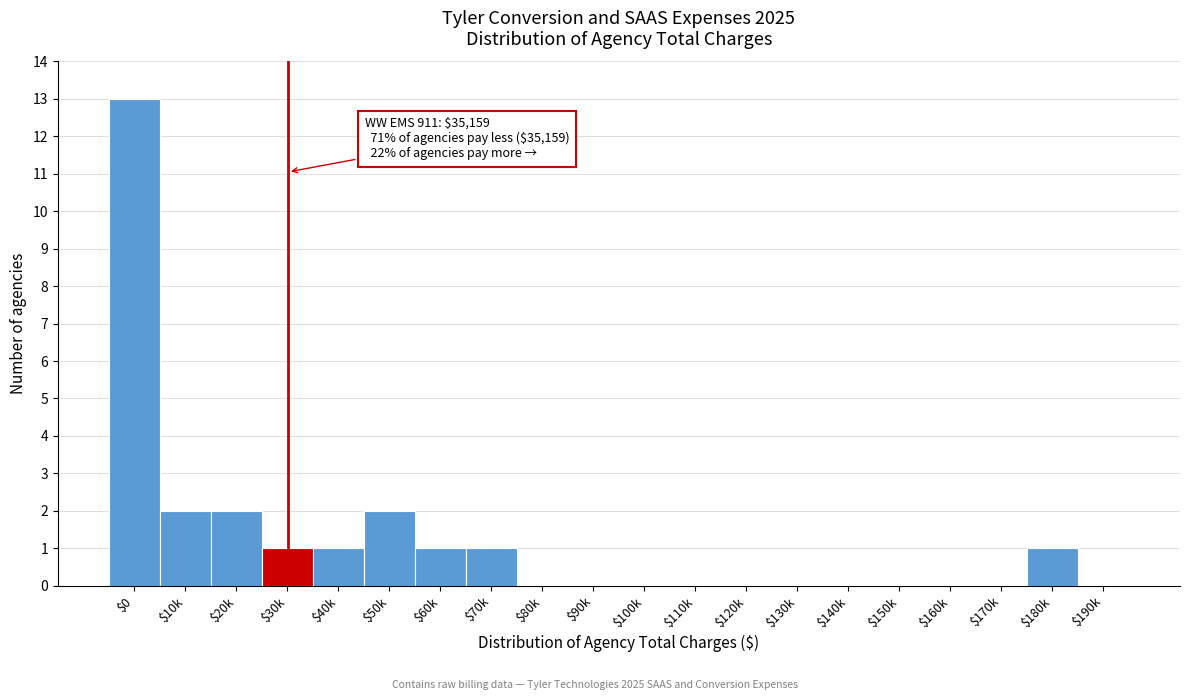

Is it true that the value at $90k is 0?

True